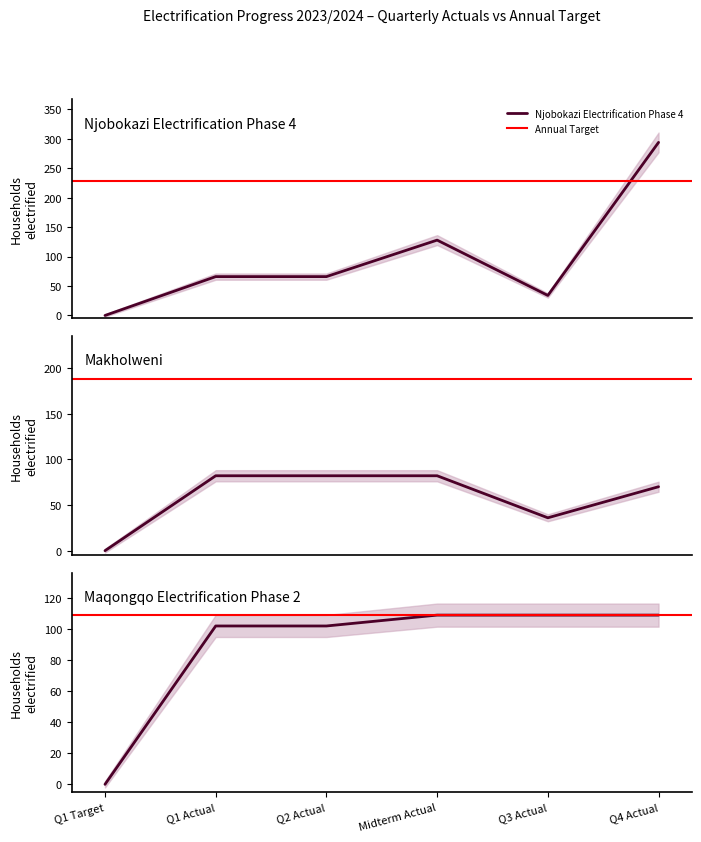

What position from the right is Midterm Actual?

3